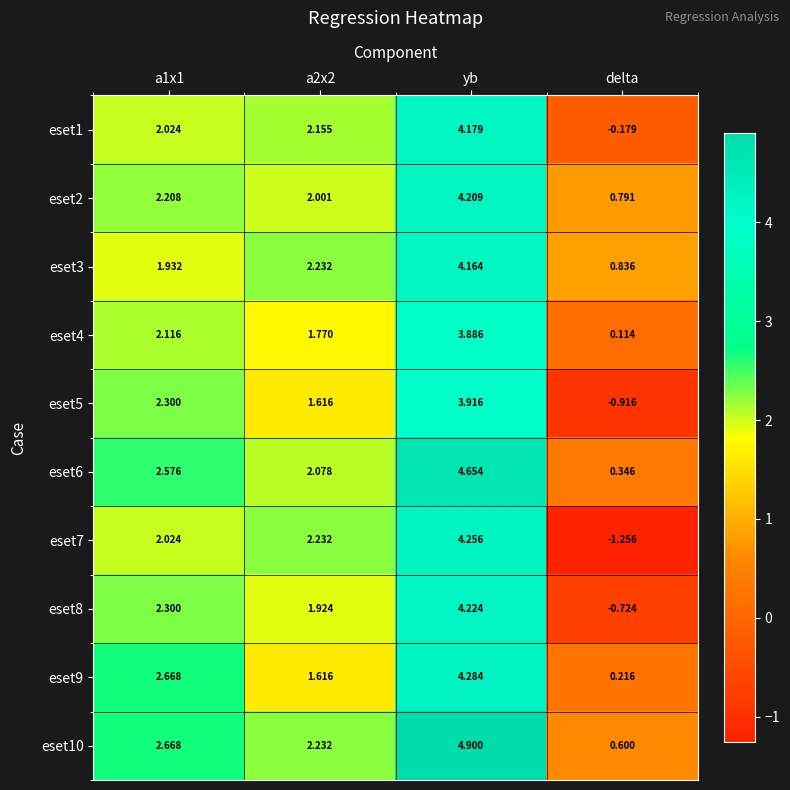

How many categories are shown in the chart?

4